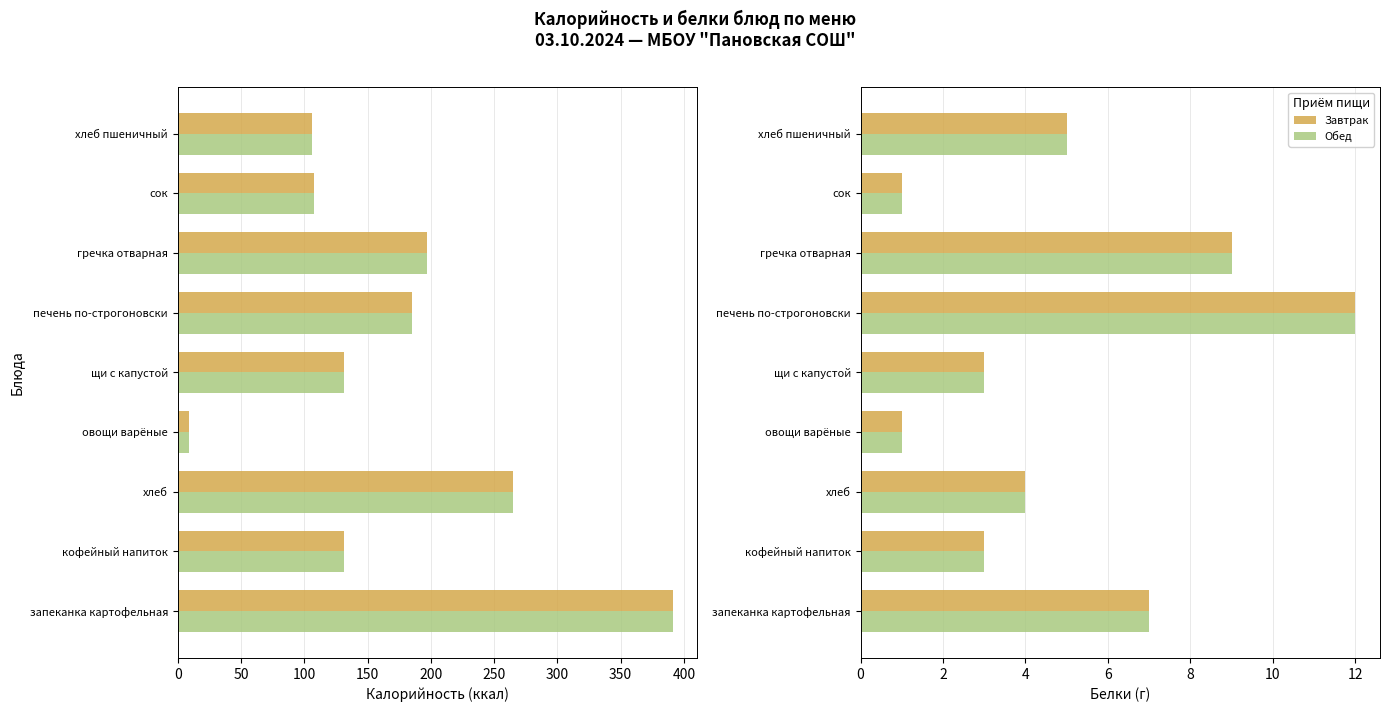

Which series has the largest range (max minus min)?

Завтрак